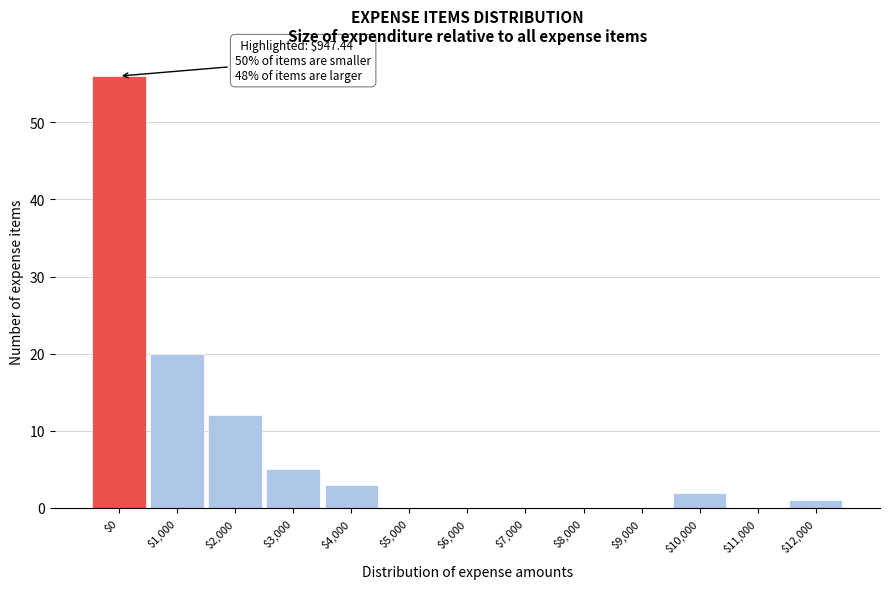

Where is the data nearest to the value 28?

$1,000